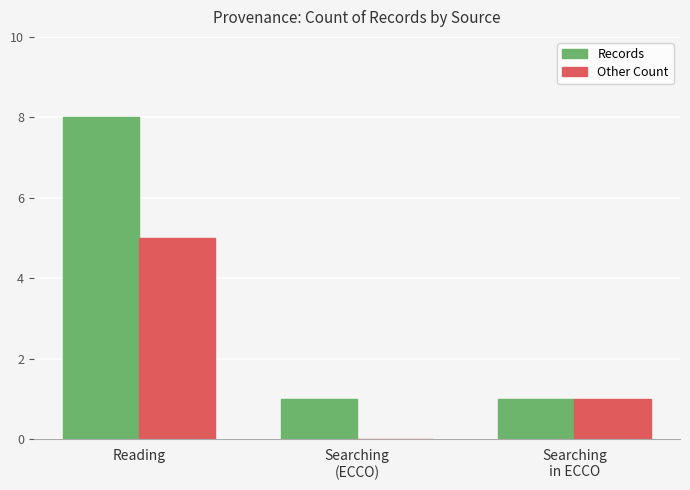

Is it true that Other Count equals 9 at Reading?

False